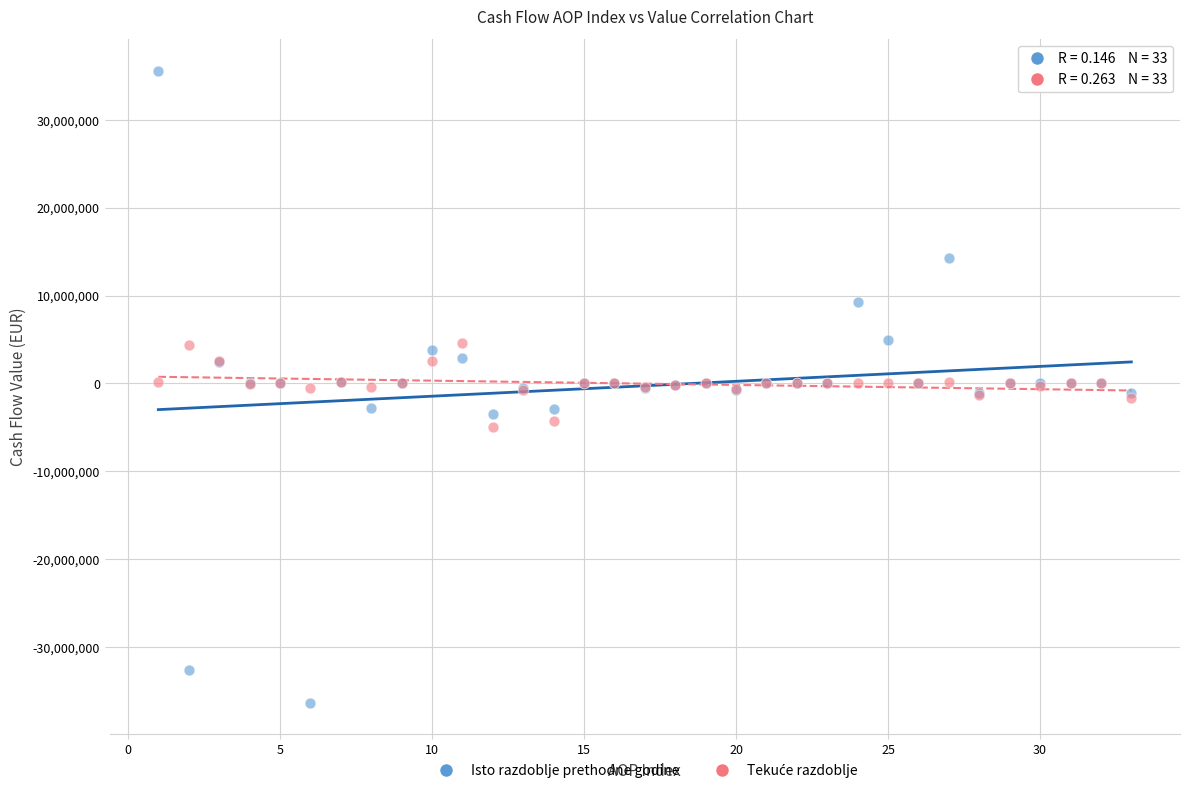

Which series has the largest Y range (max minus min)?

Isto razdoblje prethodne godine